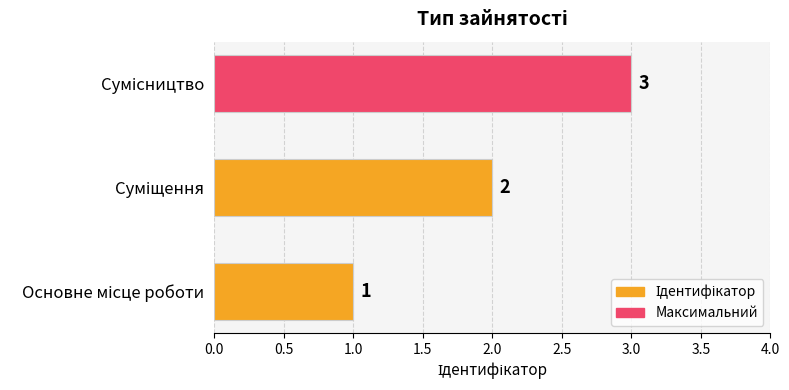

Count the values in the range 1 to 3.

3